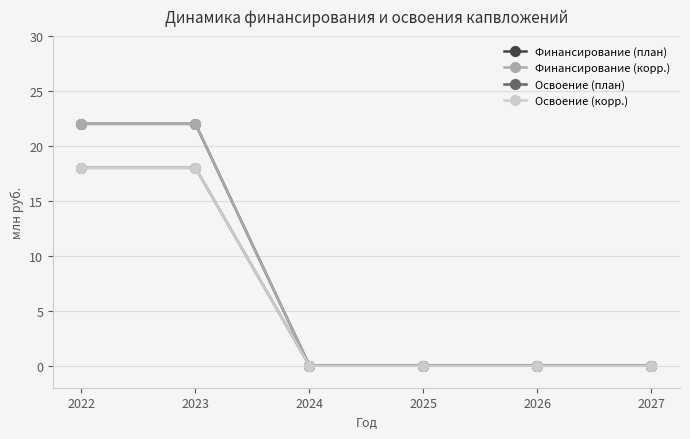

Reading left to right, list all the values displayed in this chart.

Финансирование (план): 22	22	0	0	0	0
Финансирование (корр.): 22	22	0	0	0	0
Освоение (план): 18	18	0	0	0	0
Освоение (корр.): 18	18	0	0	0	0